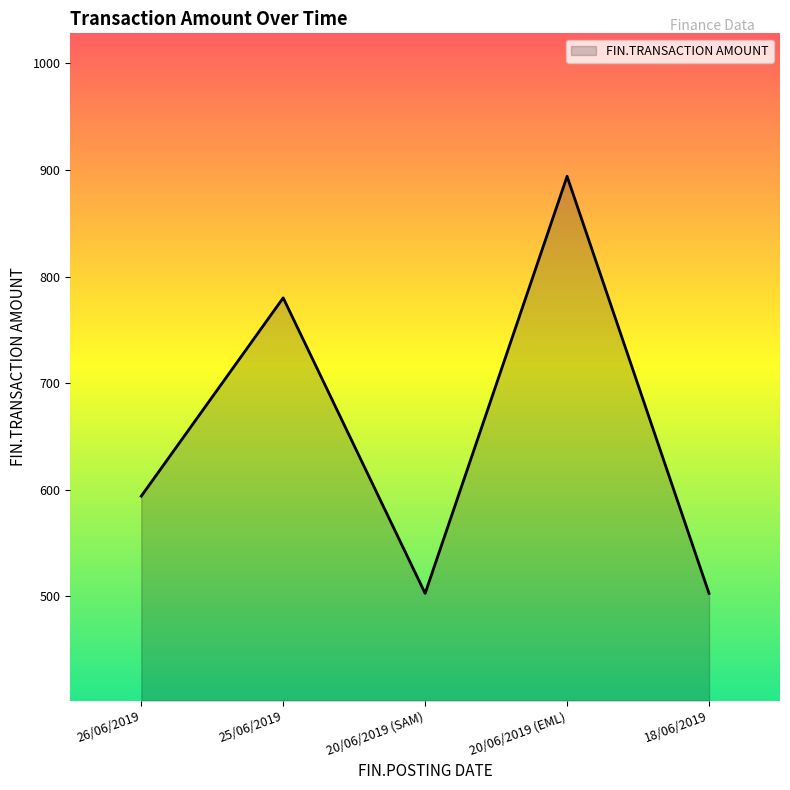

Which has a higher value, 25/06/2019 or 20/06/2019 (EML)?

20/06/2019 (EML)